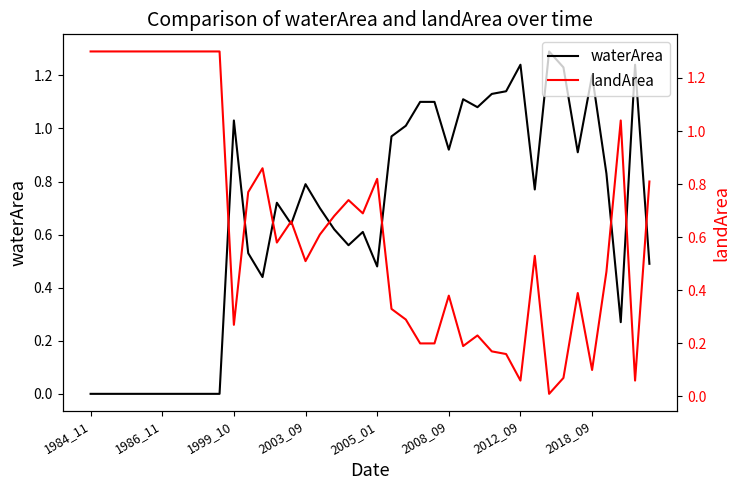

Reading left to right, extract all data points from this chart.

waterArea: 0.0	0.0	0.0	0.0	0.0	0.0	0.0	0.0	0.0	0.0	1.0	0.5	0.4	0.7	0.6	0.8	0.7	0.6	0.6	0.6	0.5	1.0	1.0	1.1	1.1	0.9	1.1	1.1	1.1	1.1	1.2	0.8	1.3	1.2	0.9	1.2	0.8	0.3	1.2	0.5
landArea: 1.3	1.3	1.3	1.3	1.3	1.3	1.3	1.3	1.3	1.3	0.3	0.8	0.9	0.6	0.7	0.5	0.6	0.7	0.7	0.7	0.8	0.3	0.3	0.2	0.2	0.4	0.2	0.2	0.2	0.2	0.1	0.5	0.0	0.1	0.4	0.1	0.5	1.0	0.1	0.8